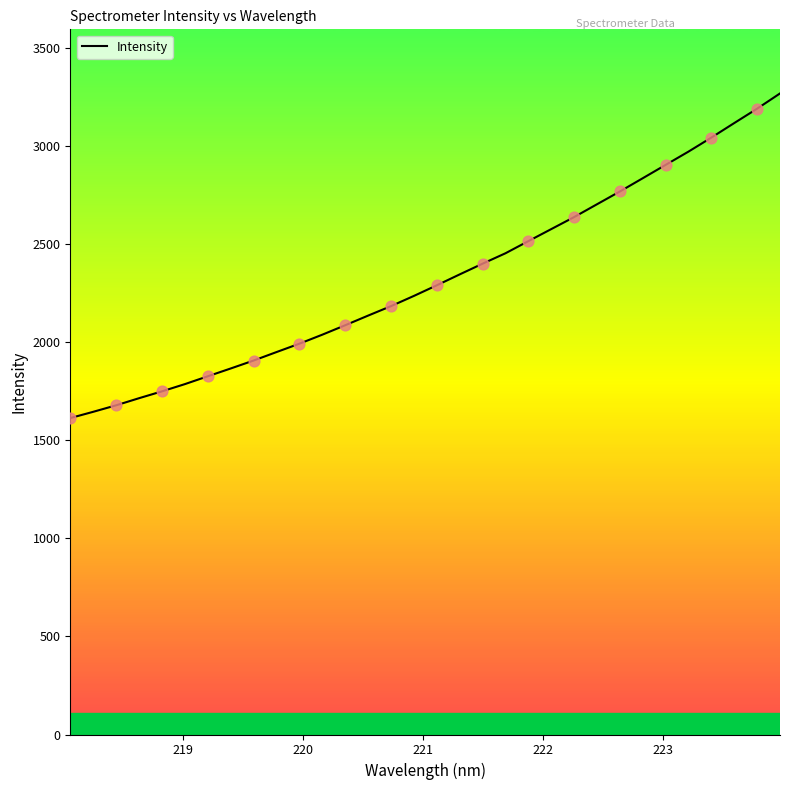

What is the maximum value shown in the chart?

3267.1